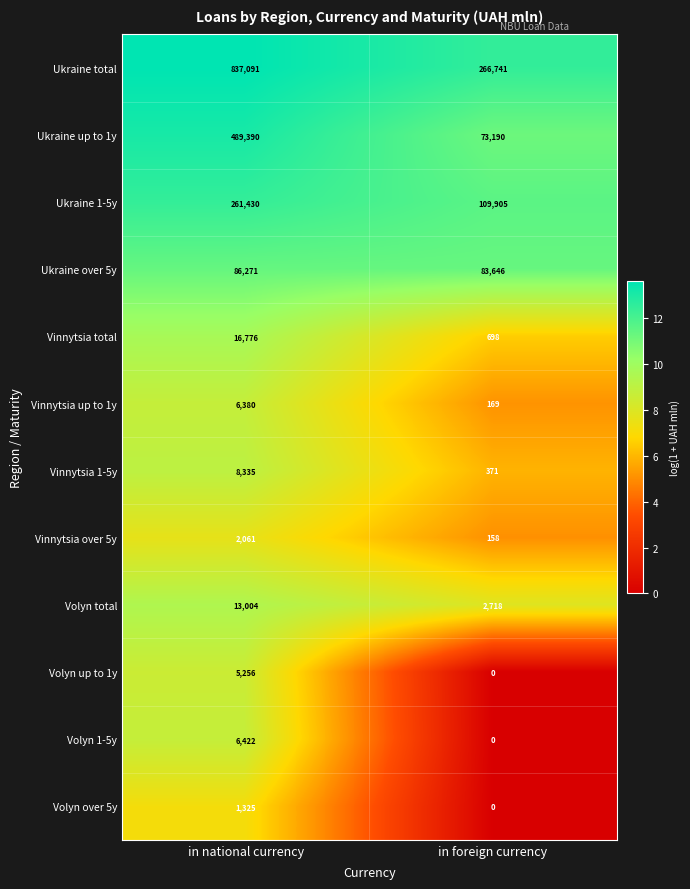

Which category has the highest value in the Volyn 1-5y series?

in national currency